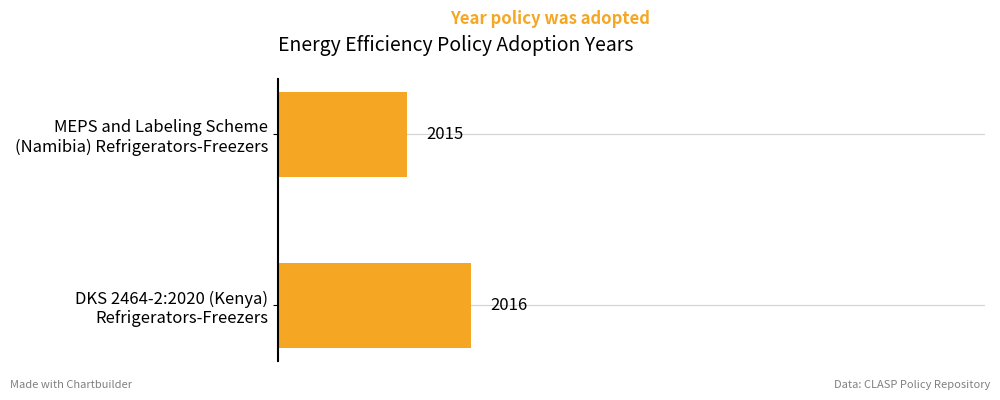

How many data points does each series have?

2